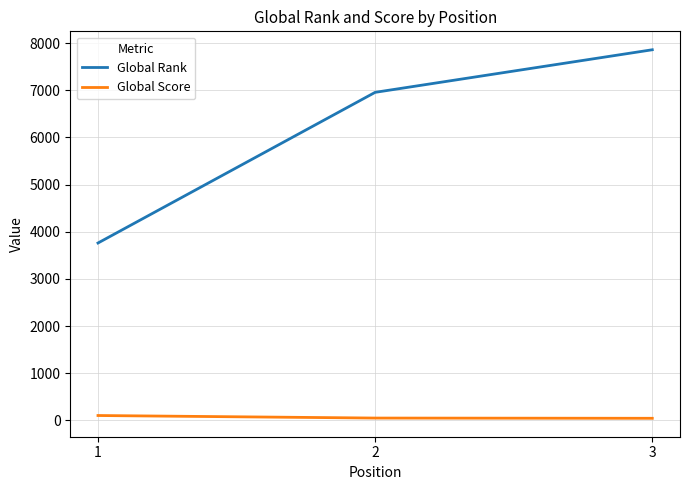

Which series changed the most between 1 and 2?

Global Rank